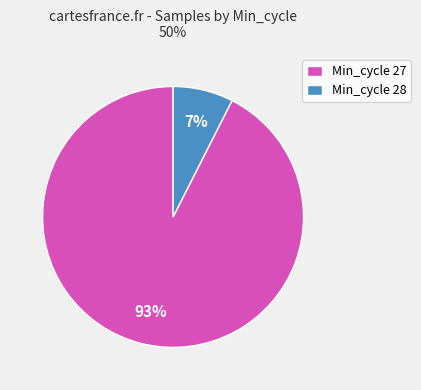

Is the sum of Min_cycle 28 and Min_cycle 27 greater than half?

Yes